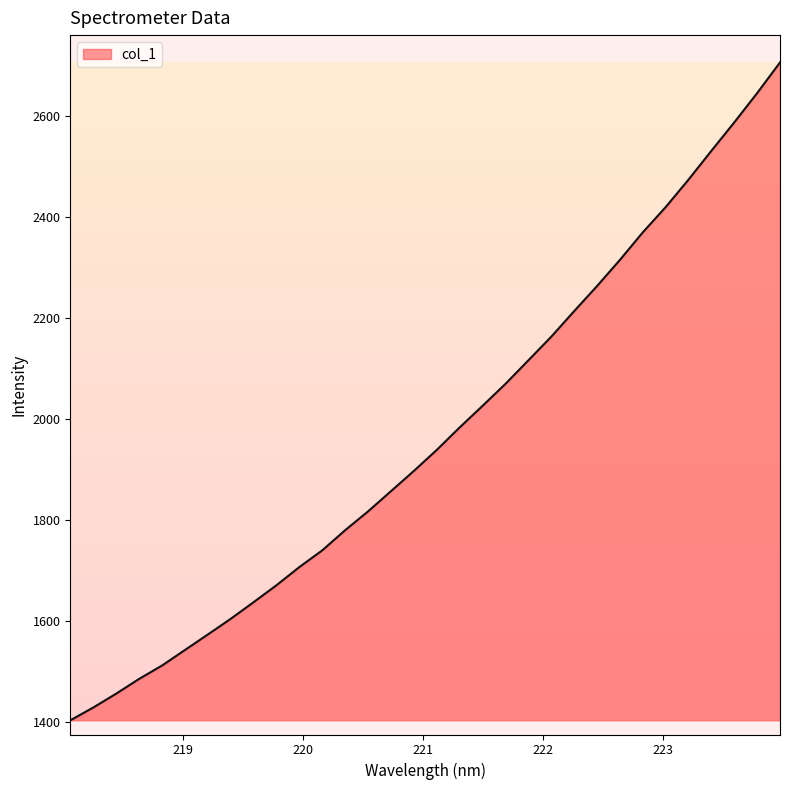

What is the maximum value shown in the chart?

2707.0